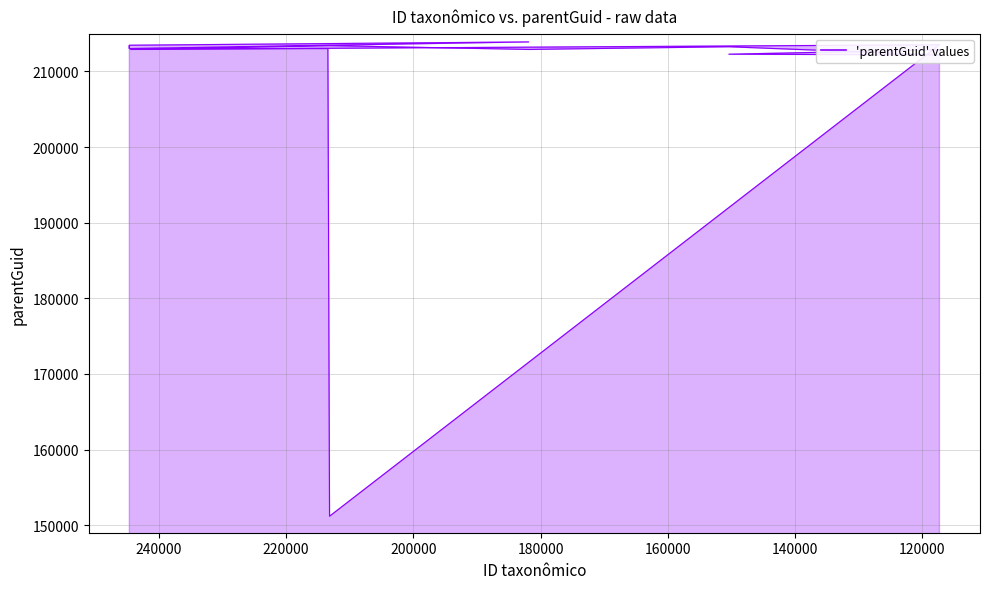

Reading right to left, list all the values displayed in this chart.

212857.9	212276.5	212182.4	213260.0	212906.1	212907.3	213410.3	212904.3	213522.7	151182.6	213021.9	213021.9	213900.5	213462.8	213069.9	213387.4